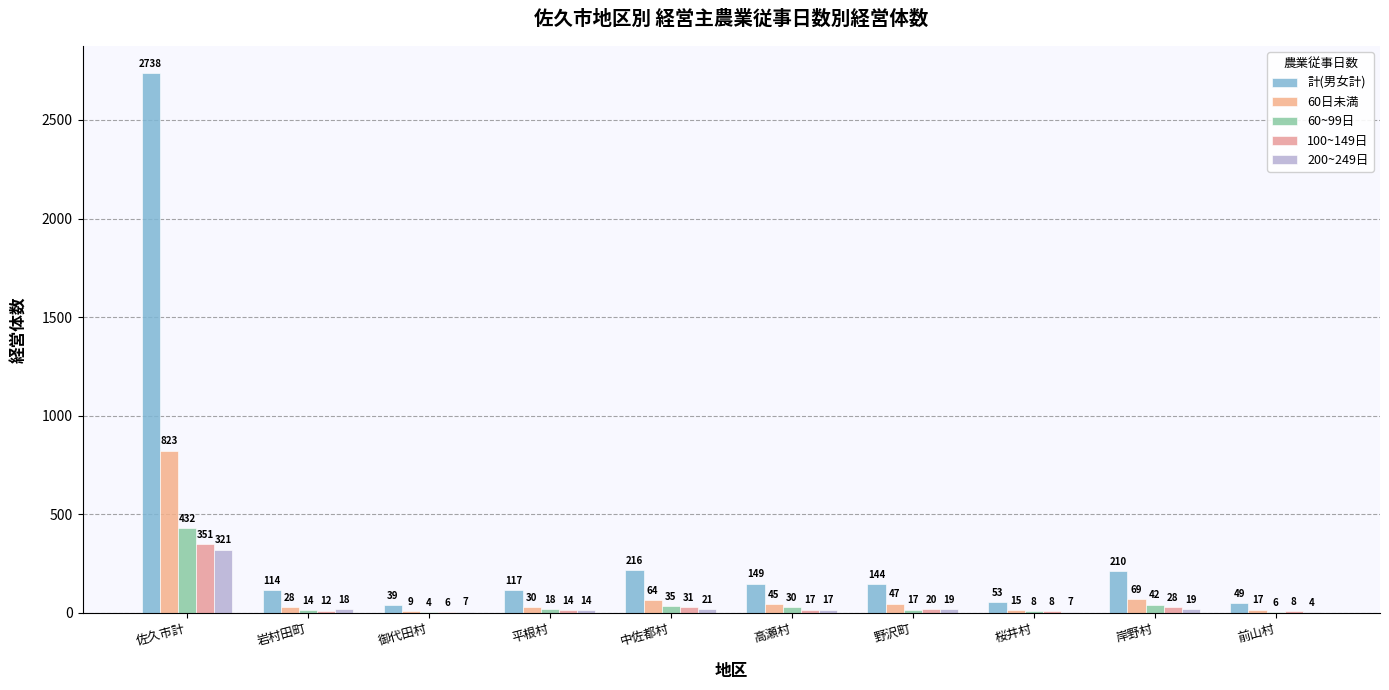

How many groups of bars are there?

10